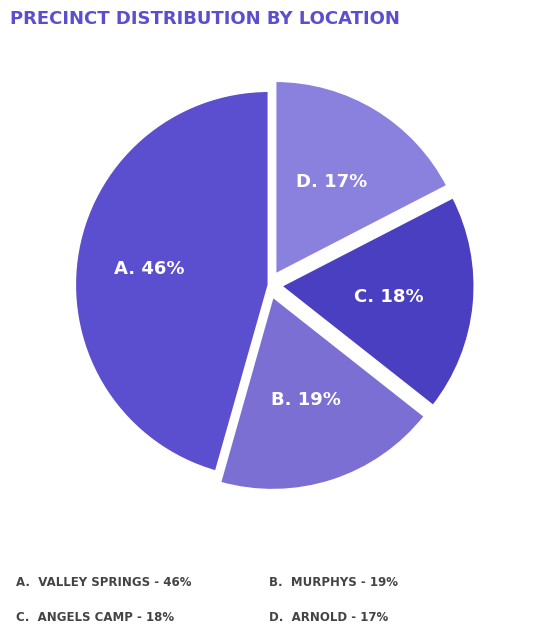

Is there any slice that represents more than half of the pie?

No